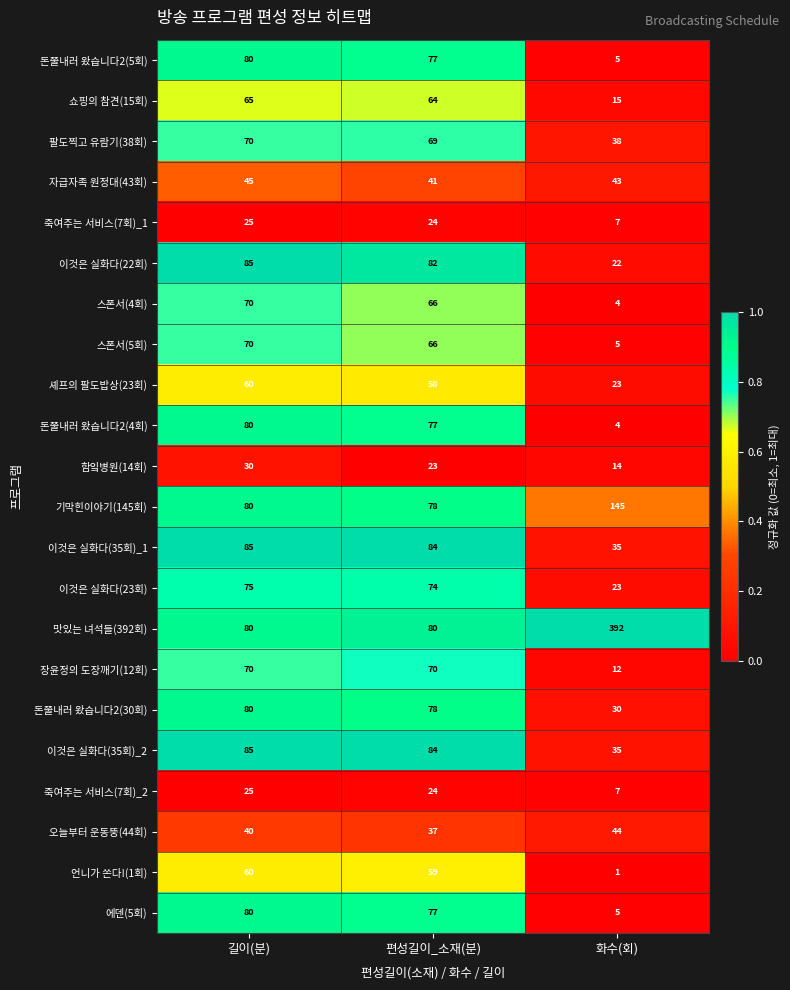

Which series has the widest spread of values?

맛있는 녀석들(392회)